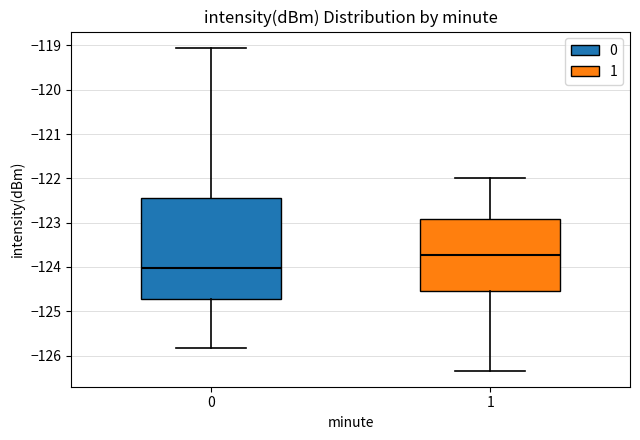

Which box's median line is the highest?

1